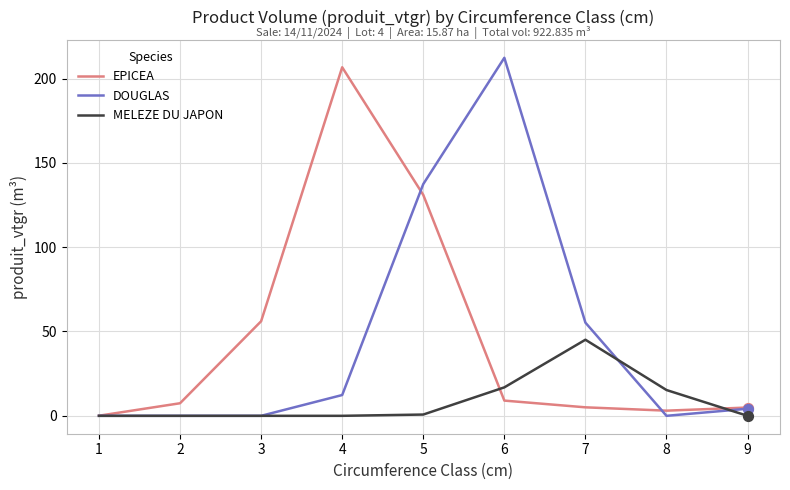

Is the value of EPICEA at 6 greater than the value of MELEZE DU JAPON at 5?

Yes